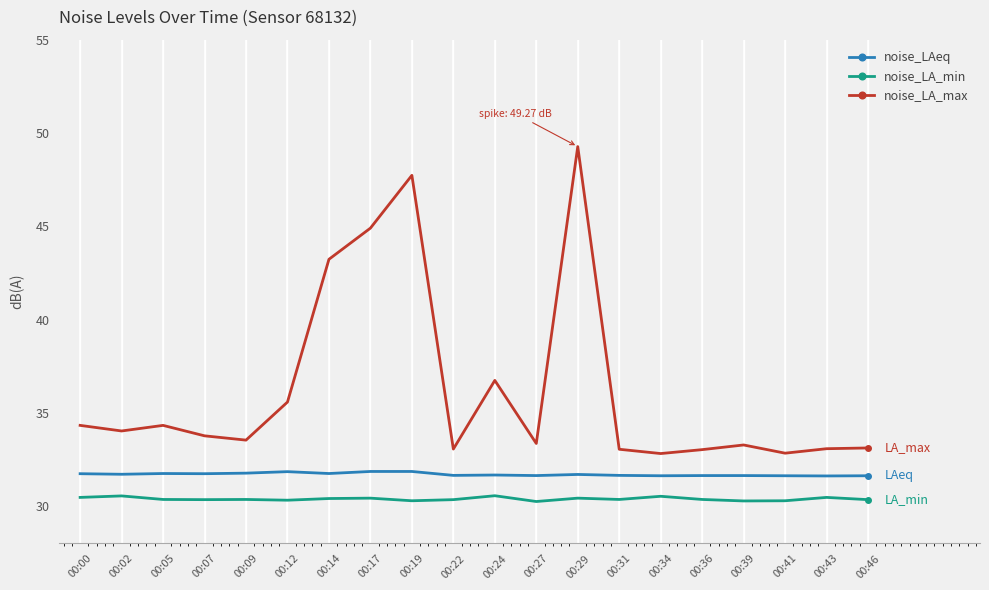

The noise_LA_min series shows 30.5 at 00:34. True or false?

True